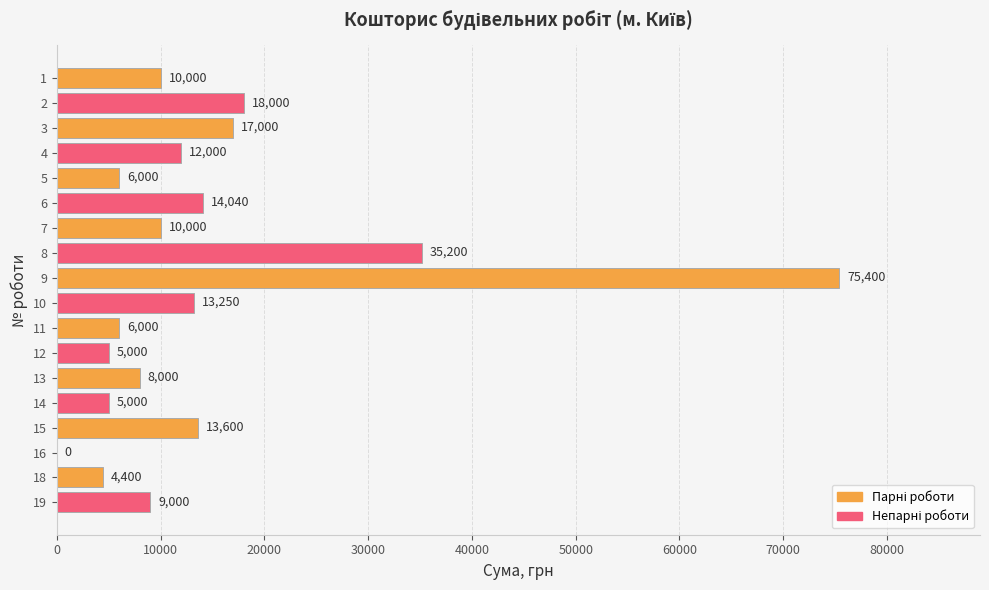

At which category does the chart reach its peak across all series?

9